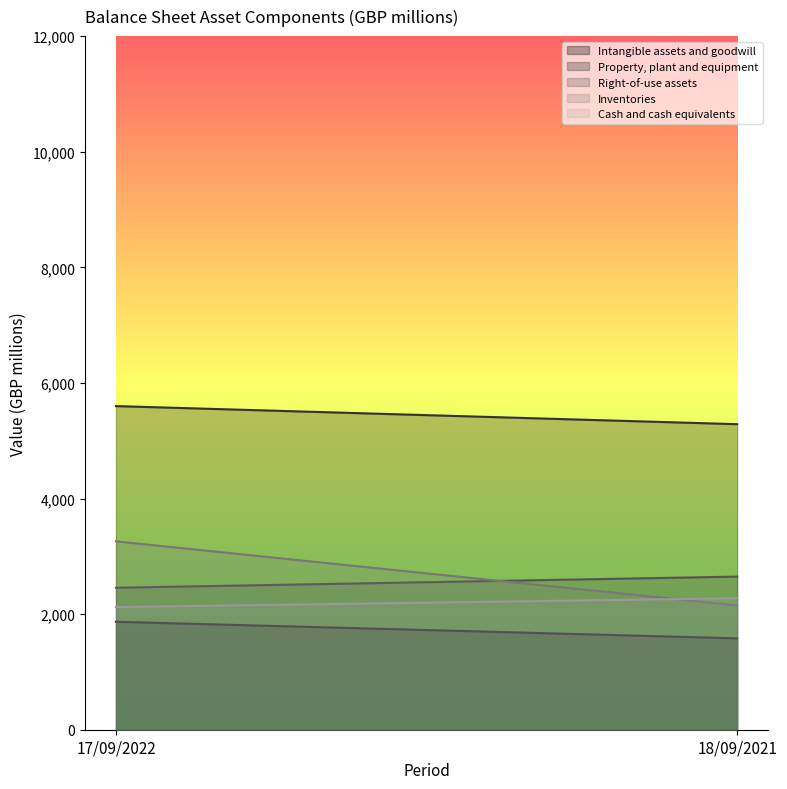

Is it true that Property, plant and equipment equals 1747 at 18/09/2021?

False